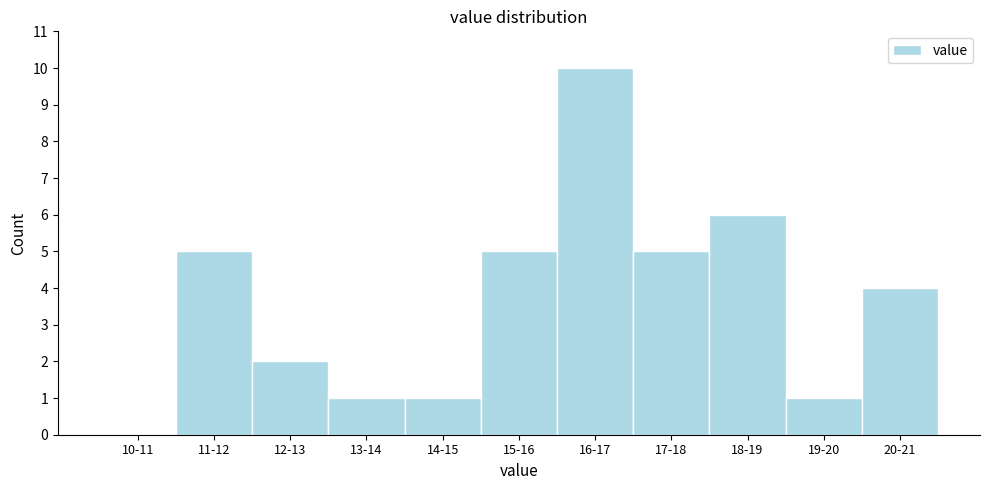

Reading left to right, what are all the values shown in this chart?

10-11=0	11-12=5	12-13=2	13-14=1	14-15=1	15-16=5	16-17=10	17-18=5	18-19=6	19-20=1	20-21=4